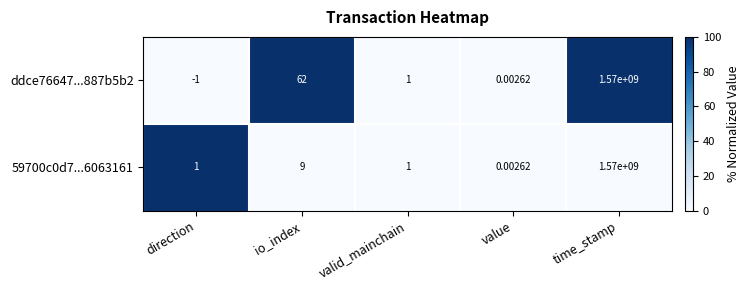

Is the value of ddce76647...887b5b2 at io_index greater than the value of 59700c0d7...6063161 at valid_mainchain?

Yes